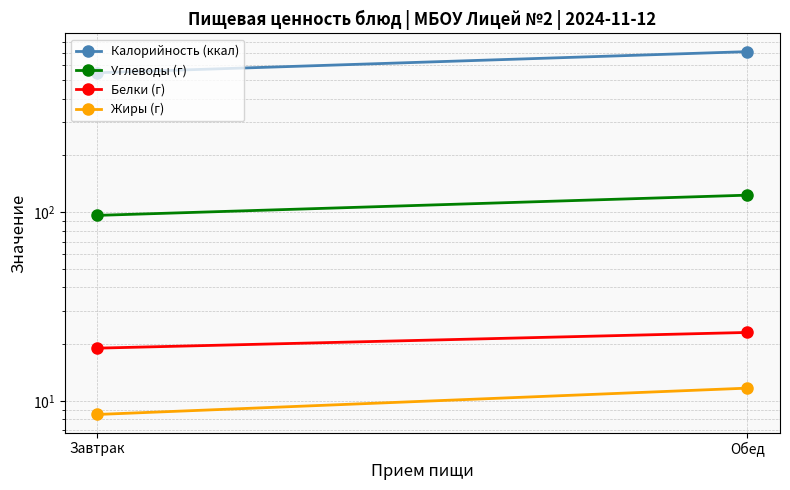

Count the Калорийность (ккал) values in the range 548 to 709.

2